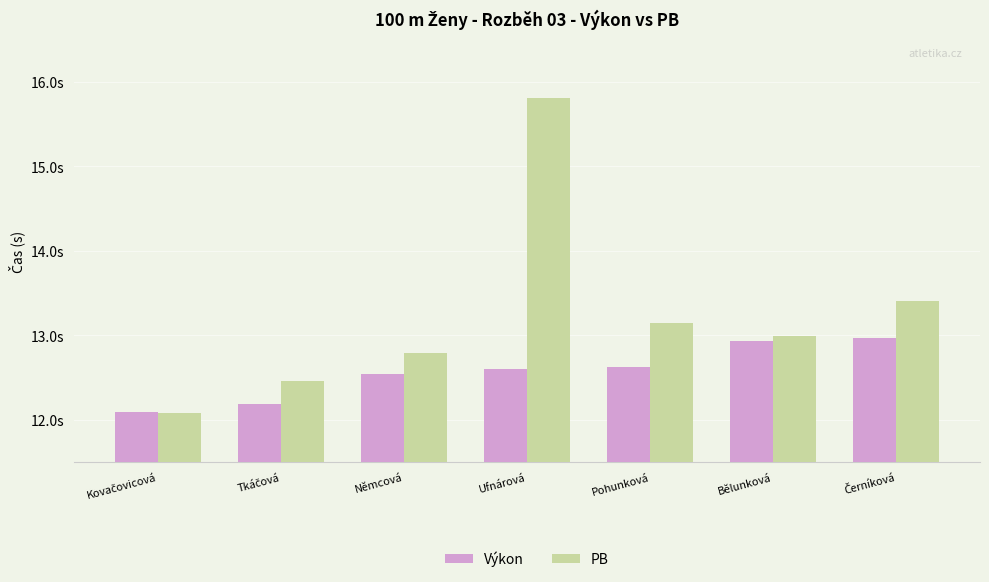

The PB series shows 12.8 at Němcová. True or false?

True